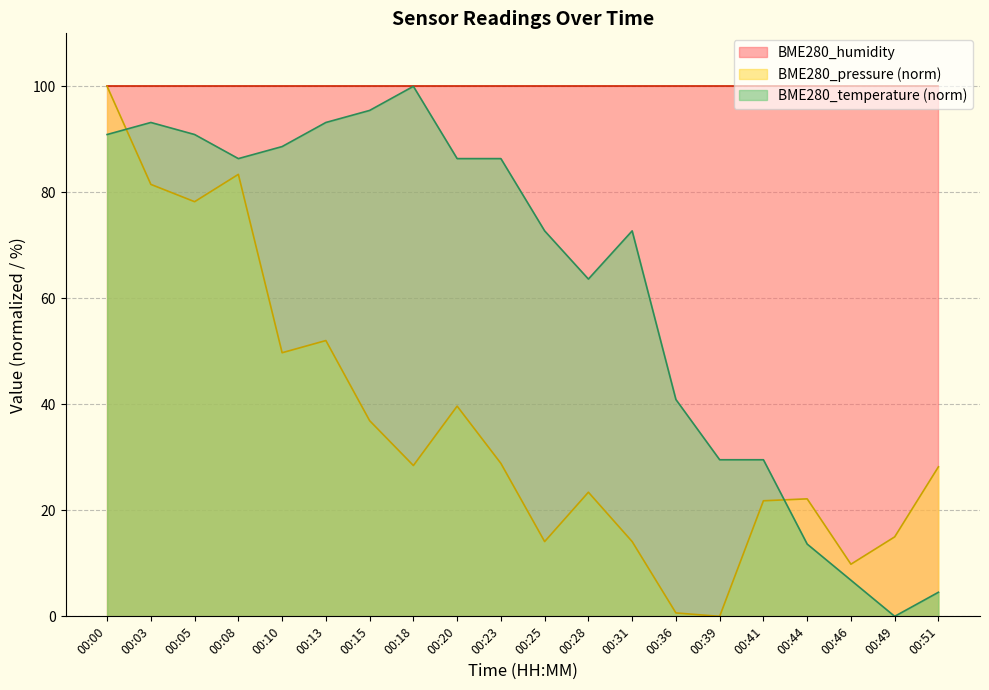

What is the maximum value for BME280_pressure?

100.0